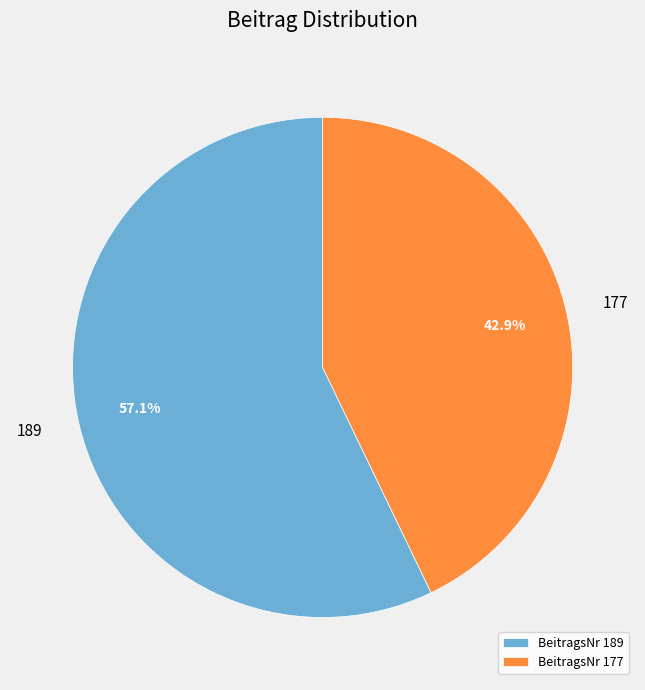

Rank the categories by value from highest to lowest.

BeitragsNr 189, BeitragsNr 177